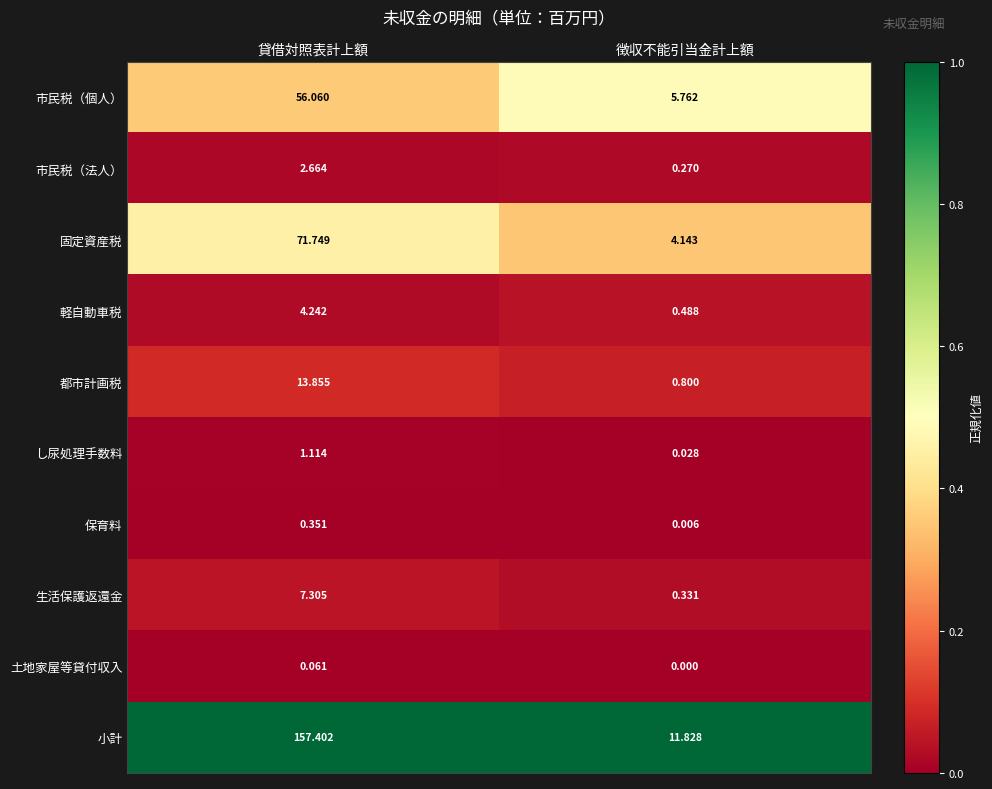

Where does the 生活保護返還金 series first go above 7?

貸借対照表計上額